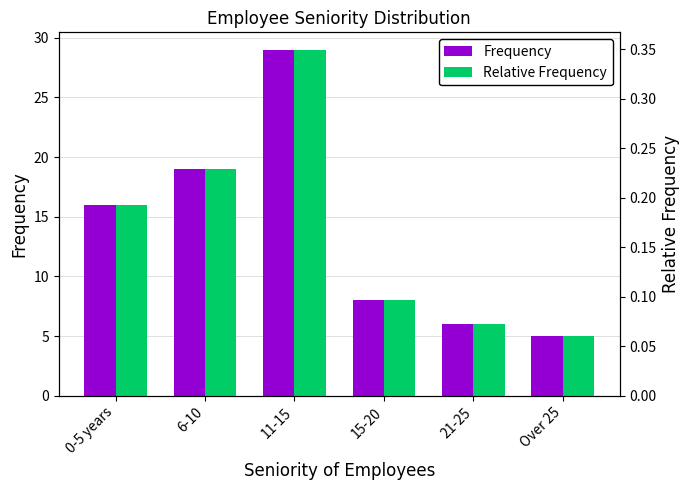

Reading right to left, extract all data points from this chart.

Frequency: Over 25=5.0	21-25=6.0	15-20=8.0	11-15=29.0	6-10=19.0	0-5 years=16.0
Relative Frequency: Over 25=0.1	21-25=0.1	15-20=0.1	11-15=0.3	6-10=0.2	0-5 years=0.2